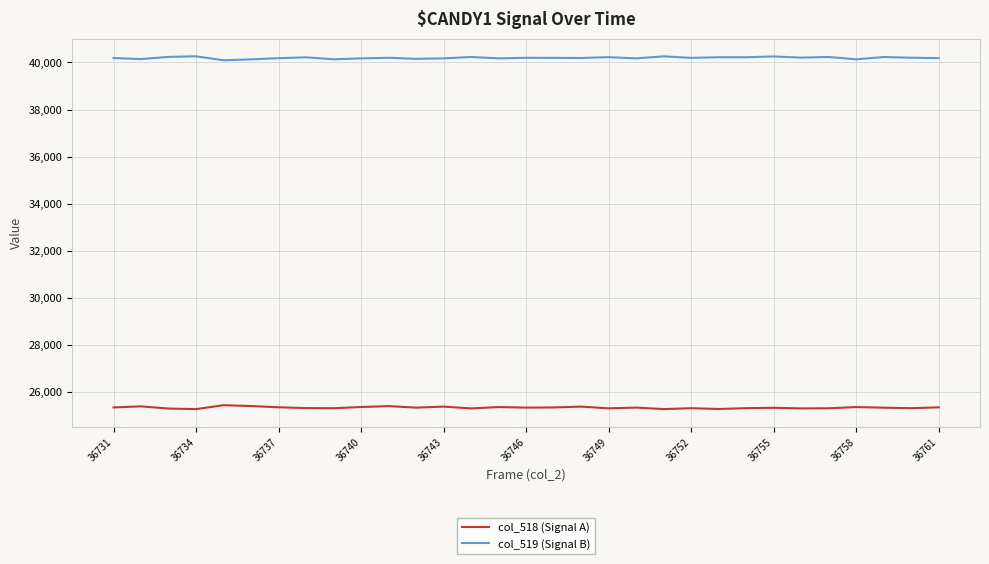

List the series in order of their peak value, highest first.

col_519 (Signal B), col_518 (Signal A)